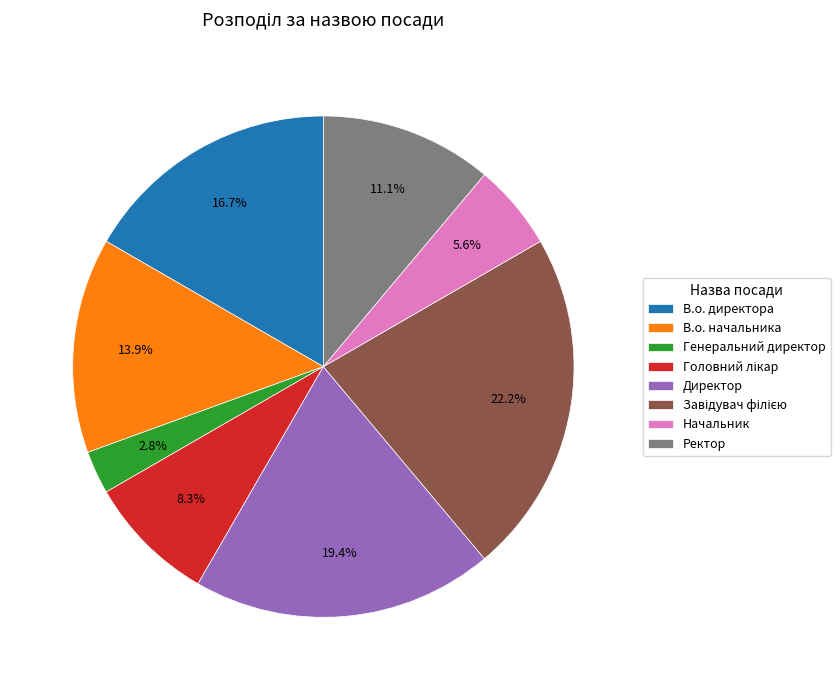

What is the ratio of the value at В.о. начальника to the value at Начальник?

2.5